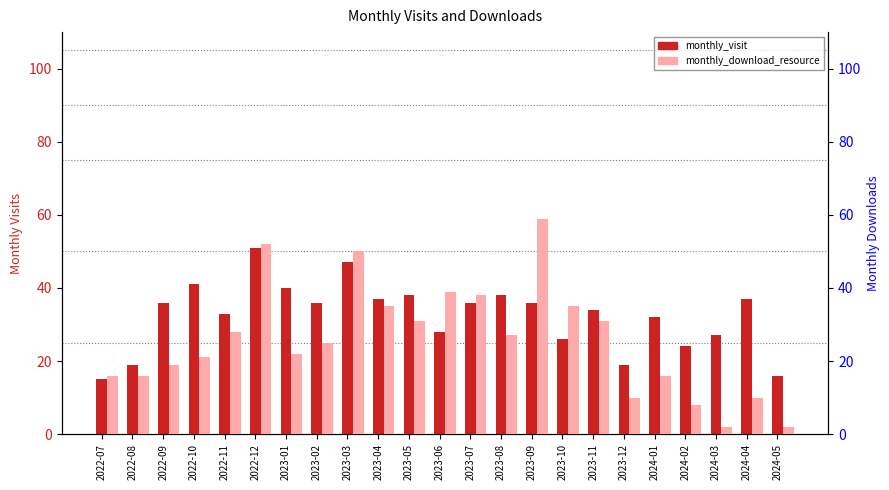

True or false: monthly_download_resource has a value of 11 at 2024-02.

False